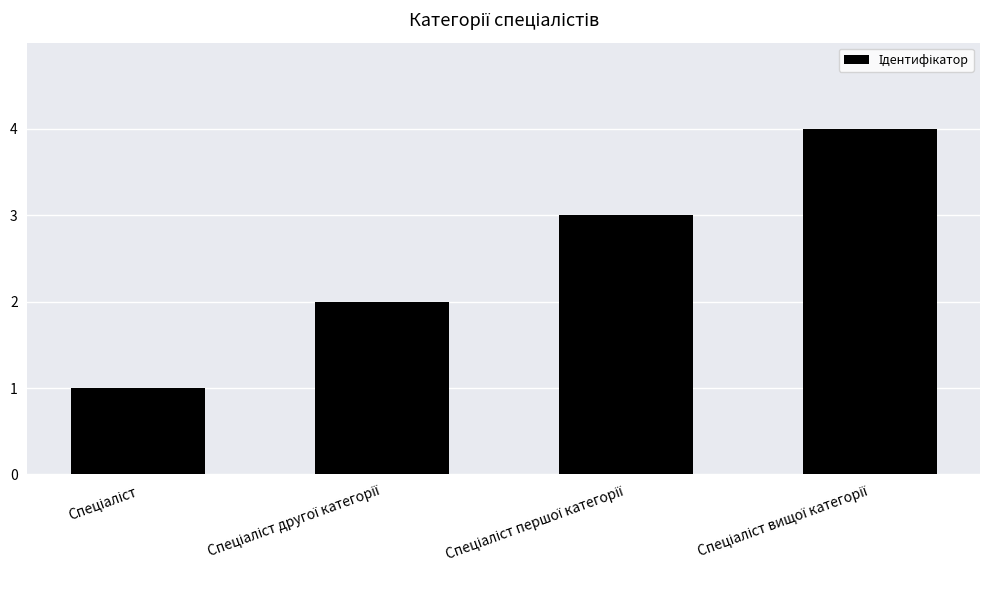

What is the sum of all values?

10